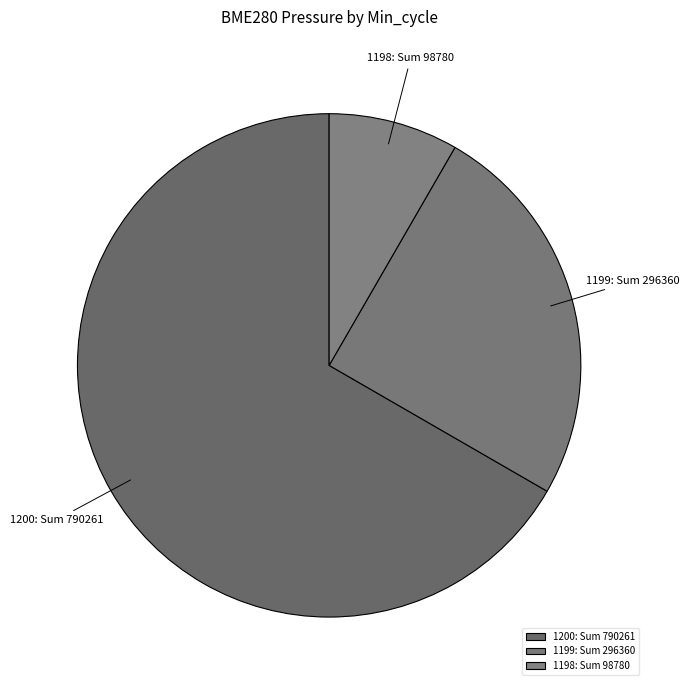

What is the ratio of the value at 1200 to the value at 1199?

2.7